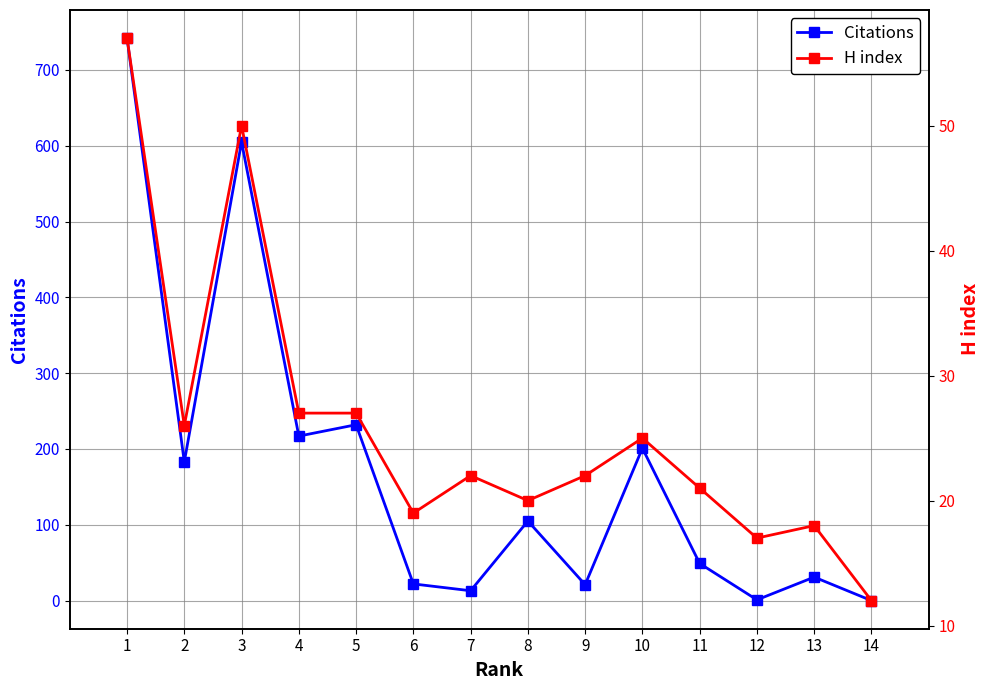

Reading left to right, transcribe all the data shown in this chart.

Citations: 1=742	2=183	3=605	4=217	5=232	6=22	7=13	8=105	9=21	10=201	11=49	12=1	13=31	14=0
H index: 1=57	2=26	3=50	4=27	5=27	6=19	7=22	8=20	9=22	10=25	11=21	12=17	13=18	14=12